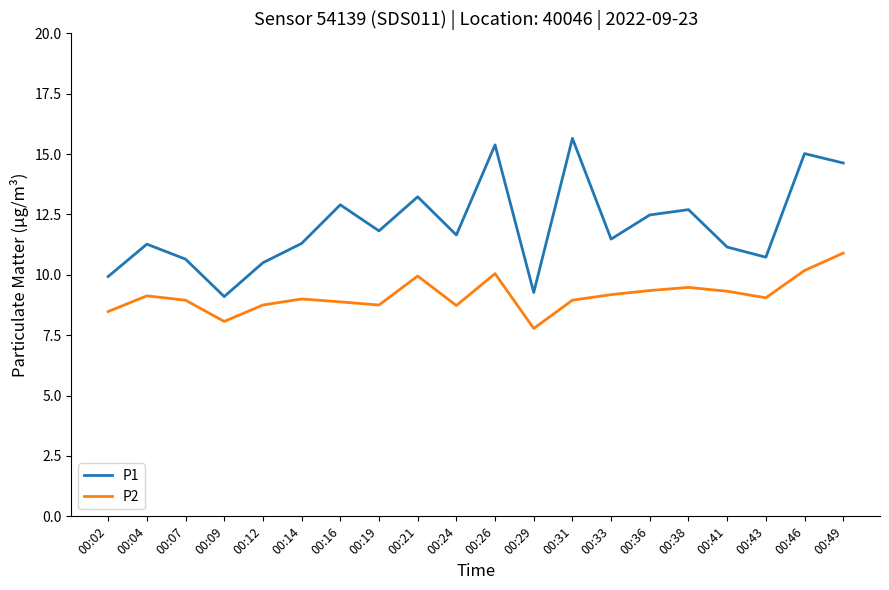

What is the spread (max minus min) of values at 00:07?

1.7